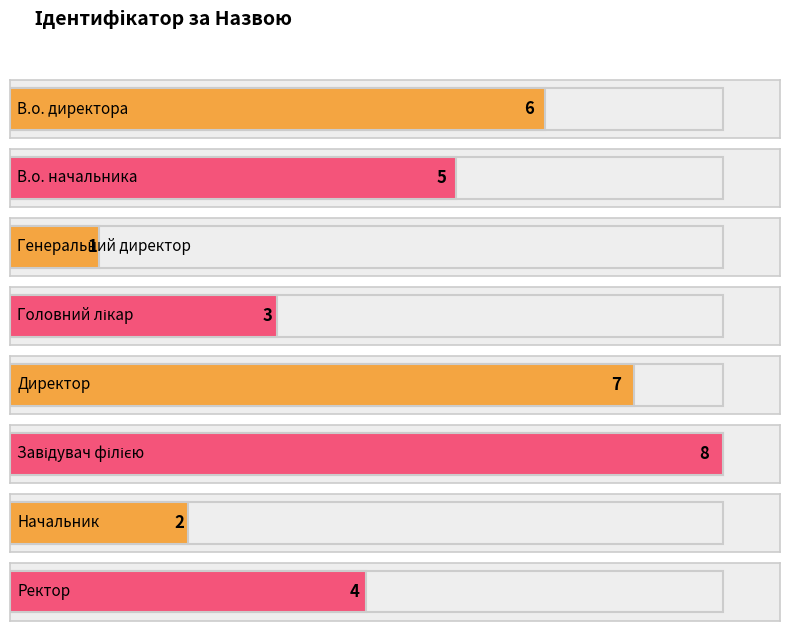

Rank the categories by value from lowest to highest.

Генеральний директор, Начальник, Головний лікар, Ректор, В.о. начальника, В.о. директора, Директор, Завідувач філією